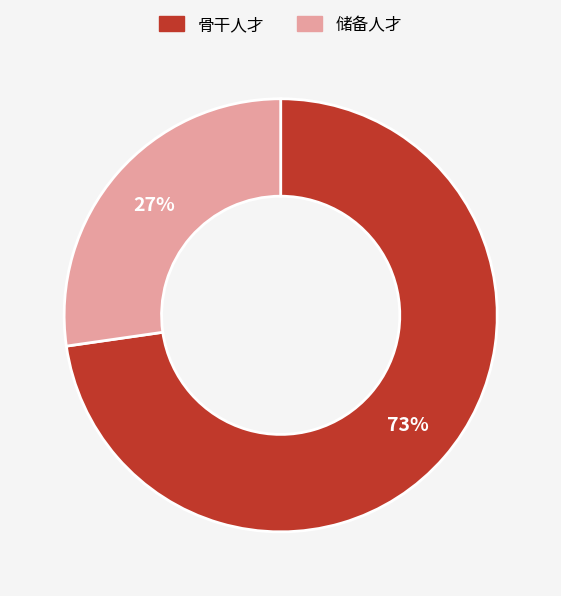

How many slices are in this pie chart?

2